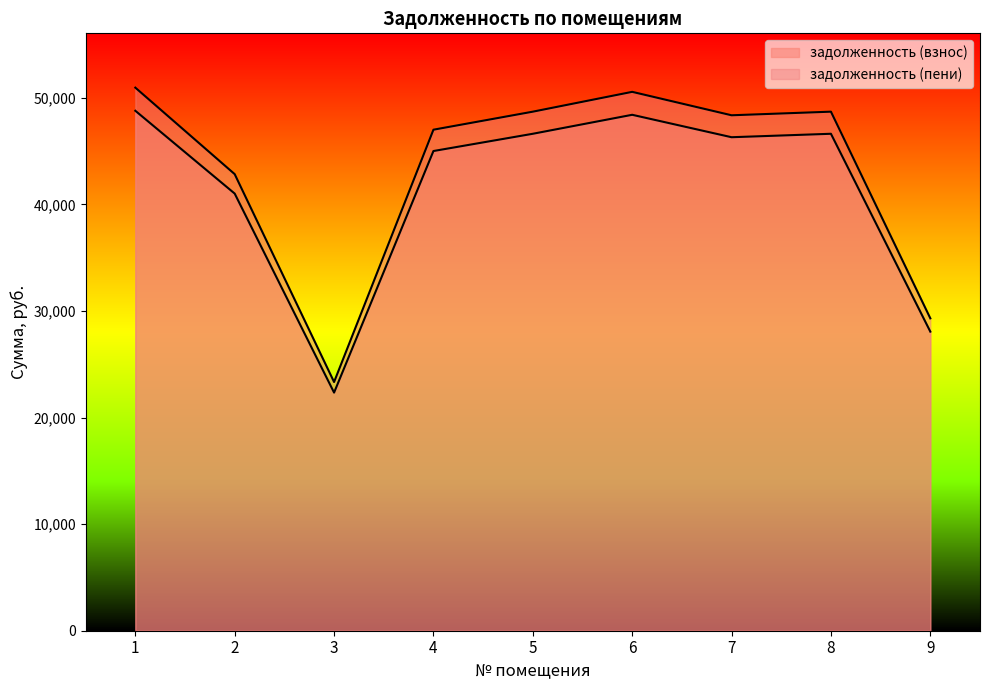

What are all the series names shown in the legend?

задолженность (взнос), задолженность (пени)